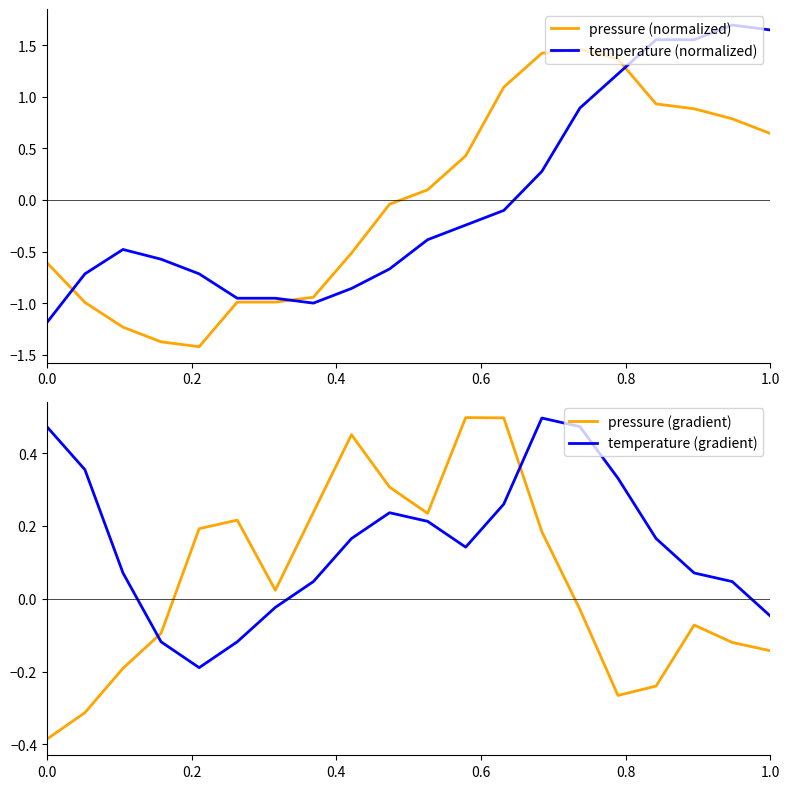

True or false: temperature (gradient) and pressure (gradient) cross at least once.

True